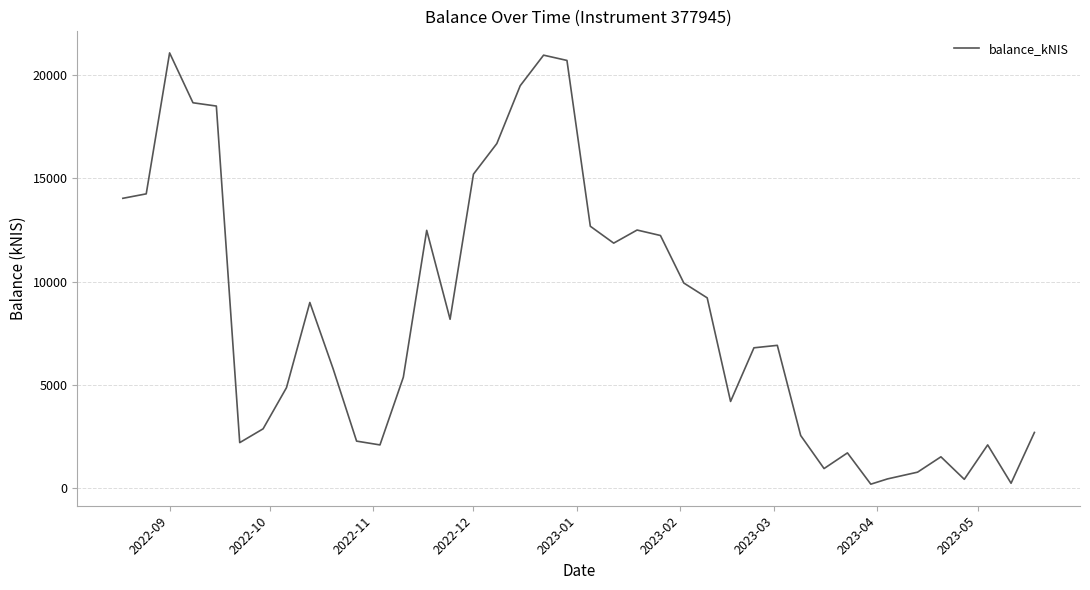

What is the greatest value displayed?

21082.4